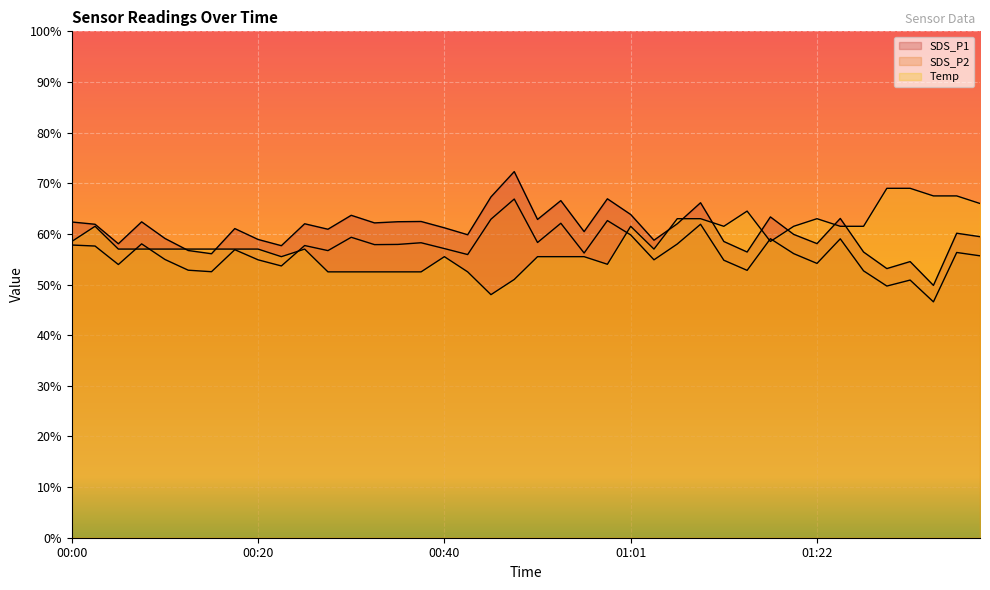

True or false: SDS_P2 and SDS_P1 intersect in this chart.

False